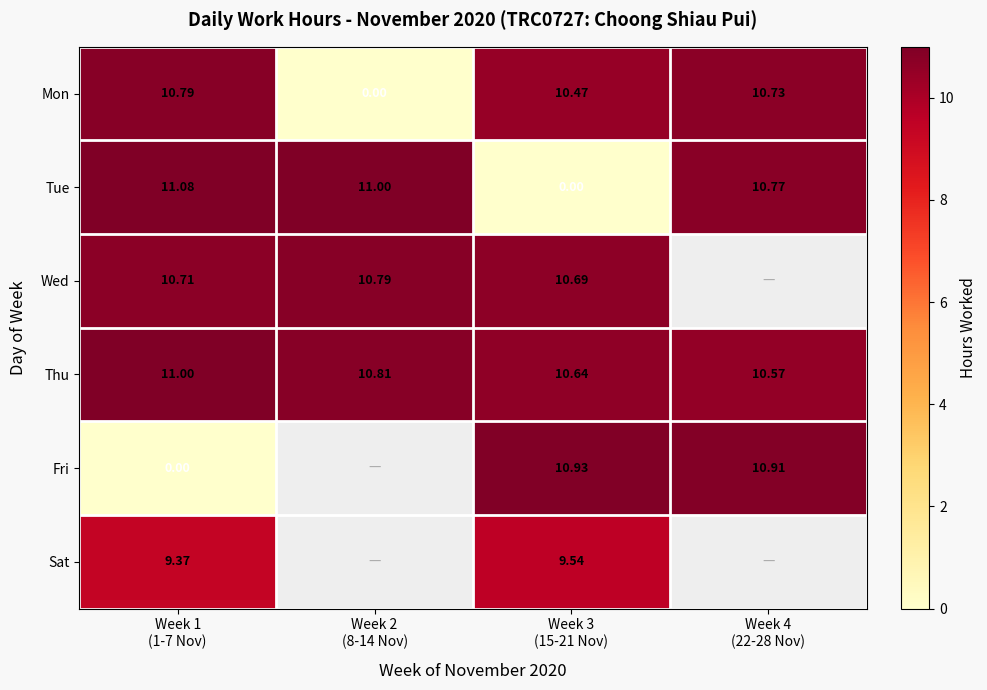

What value does the Mon series have at Week 4 (22-28 Nov)?

10.7